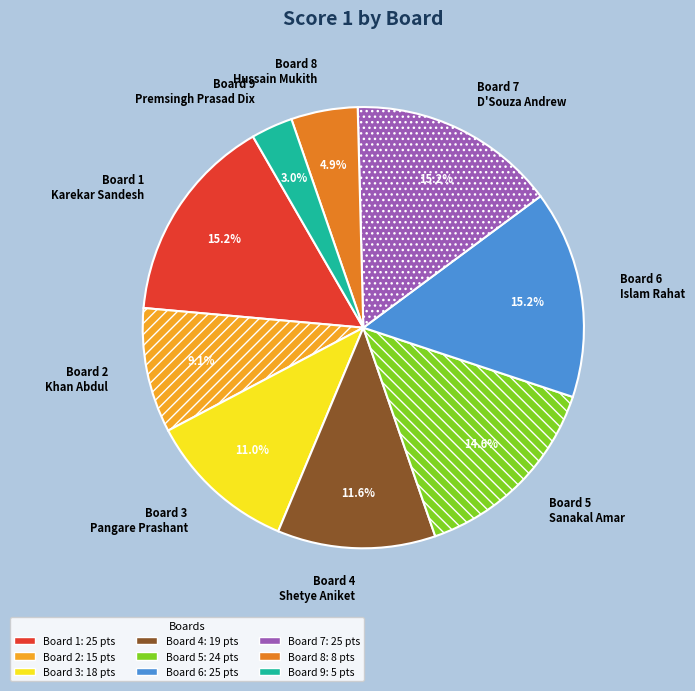

How many slices are in this pie chart?

9